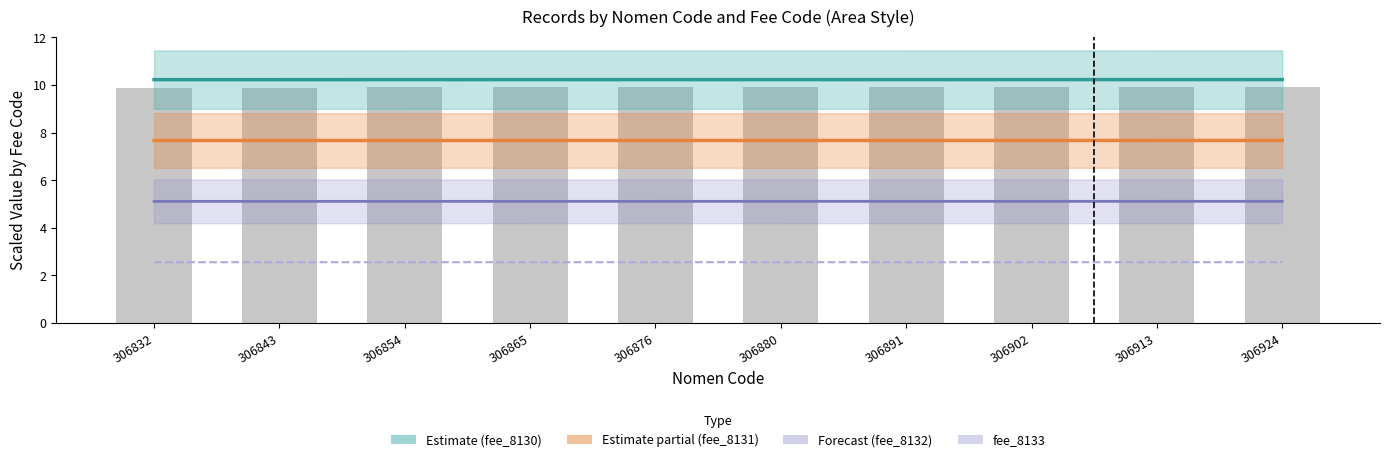

What is the value of the Estimate (fee_8130) bar at the 4th from the left?

10.2